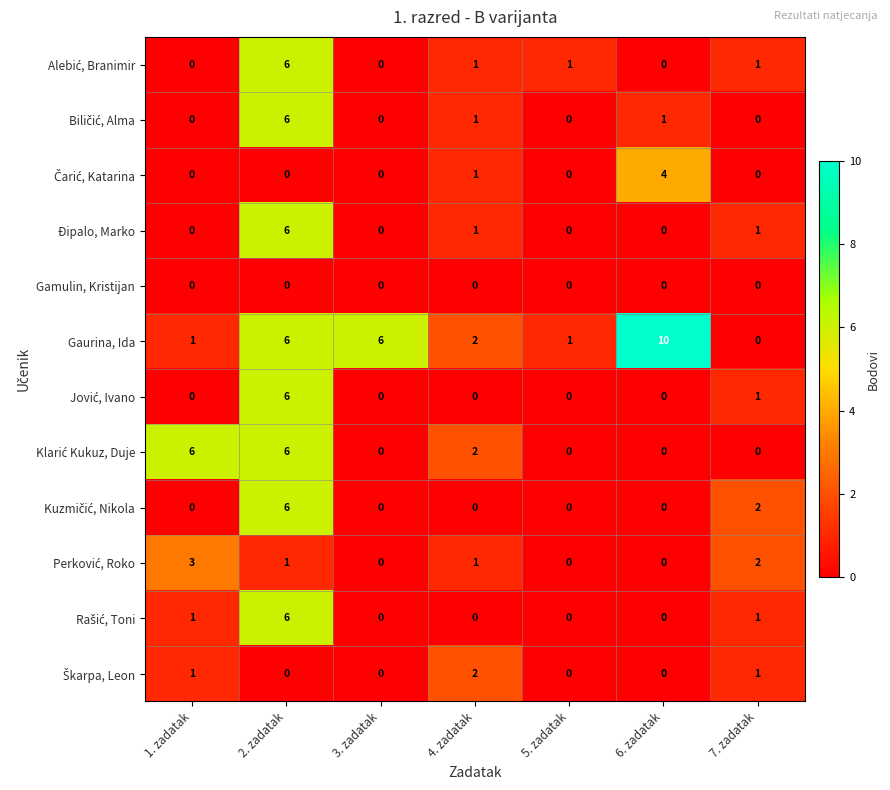

At which label does Gaurina, Ida reach its peak?

6. zadatak